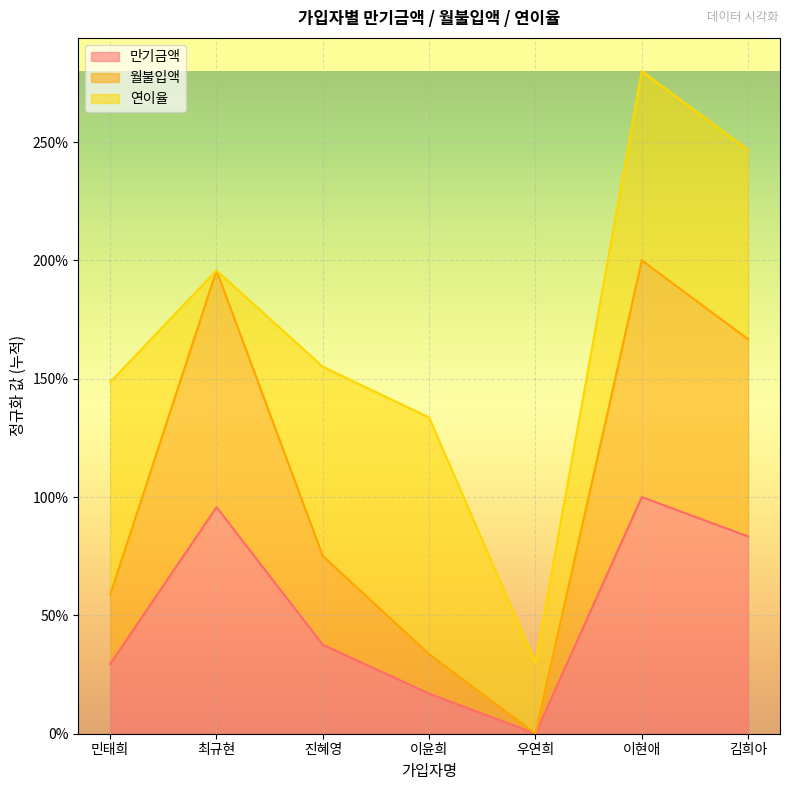

How many interior local peaks does the 월불입액 series have?

2